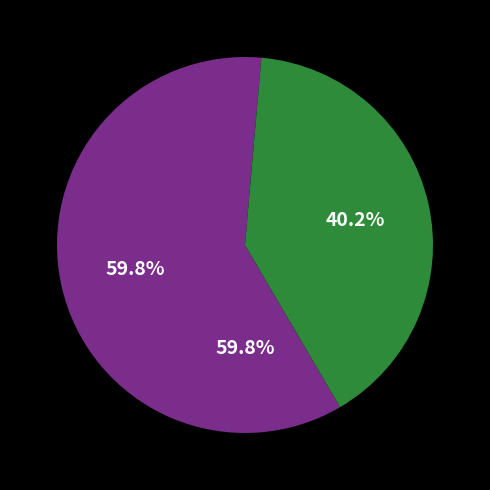

Which has a higher value, TJ Kobylisy or ŠK ZIKUDA Turnov C?

ŠK ZIKUDA Turnov C